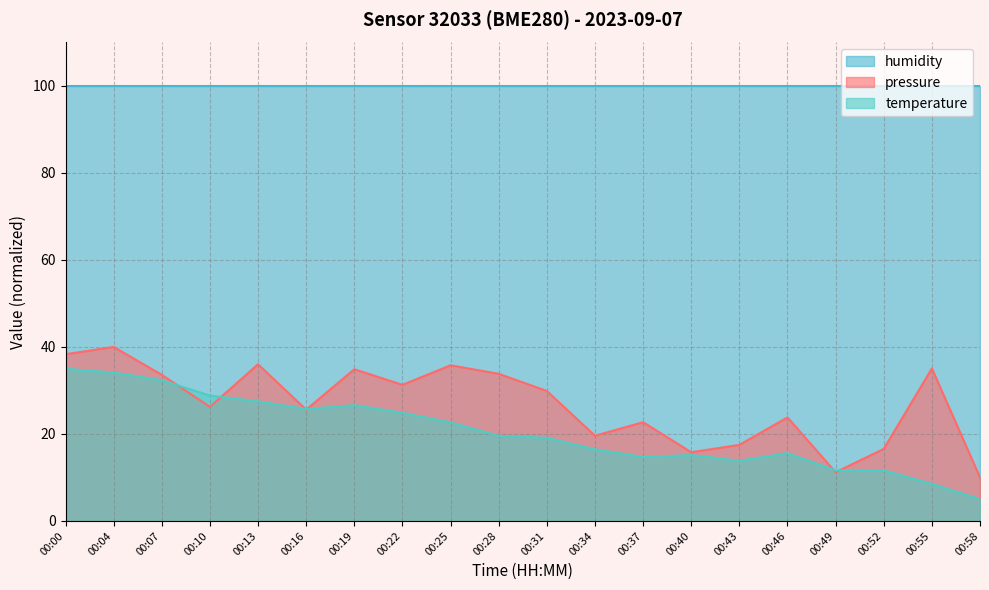

What is the spread (max minus min) of values at 00:16?

74.4